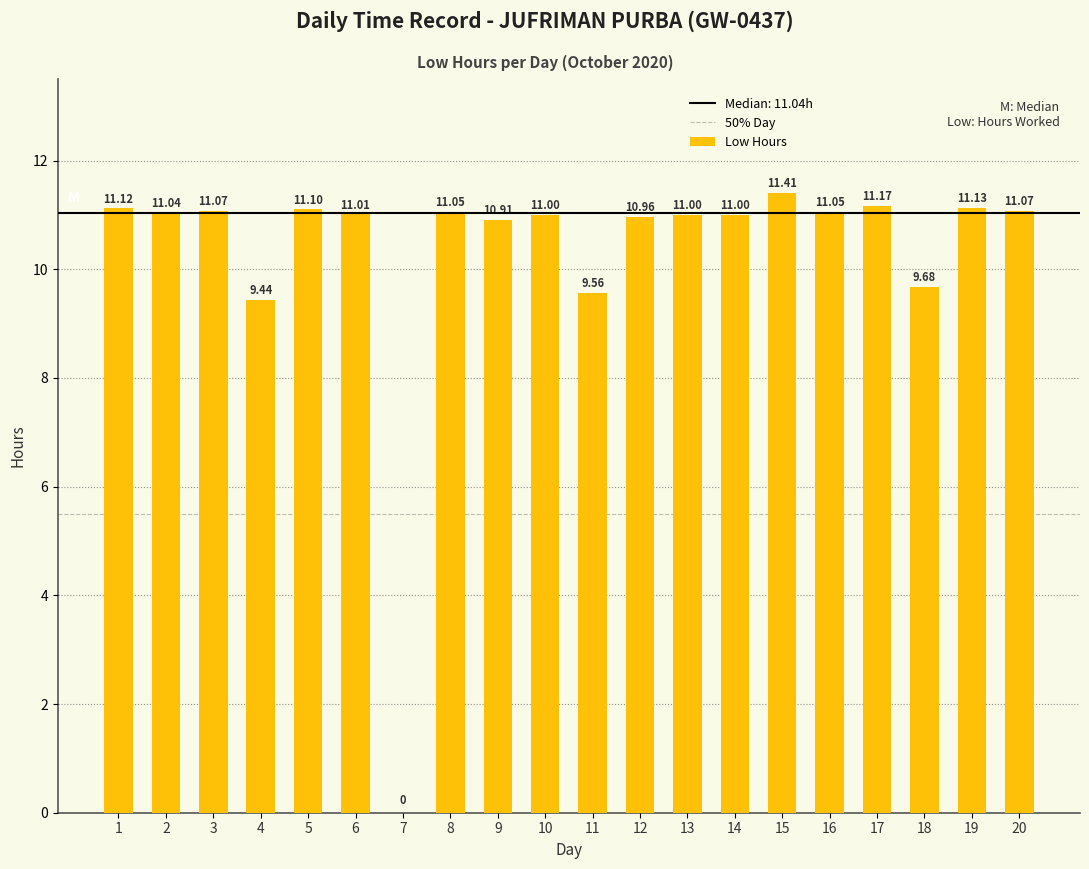

Reading left to right, transcribe all the data shown in this chart.

11.1	11.0	11.1	9.4	11.1	11.0	0.0	11.1	10.9	11.0	9.6	11.0	11.0	11.0	11.4	11.1	11.2	9.7	11.1	11.1